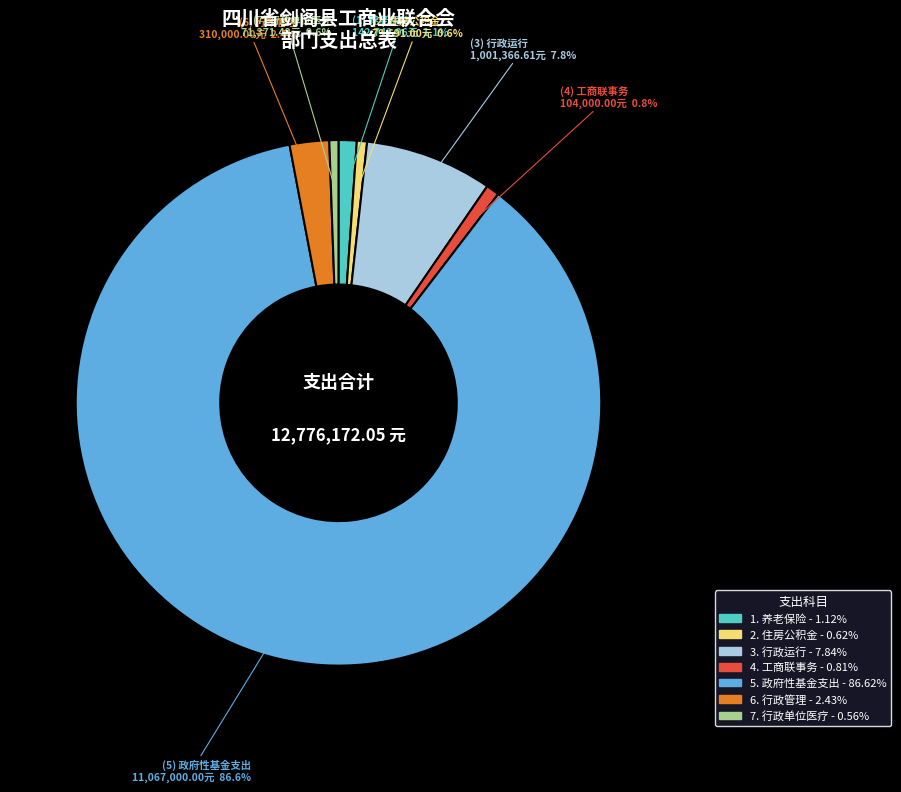

Does any single category account for the majority?

Yes